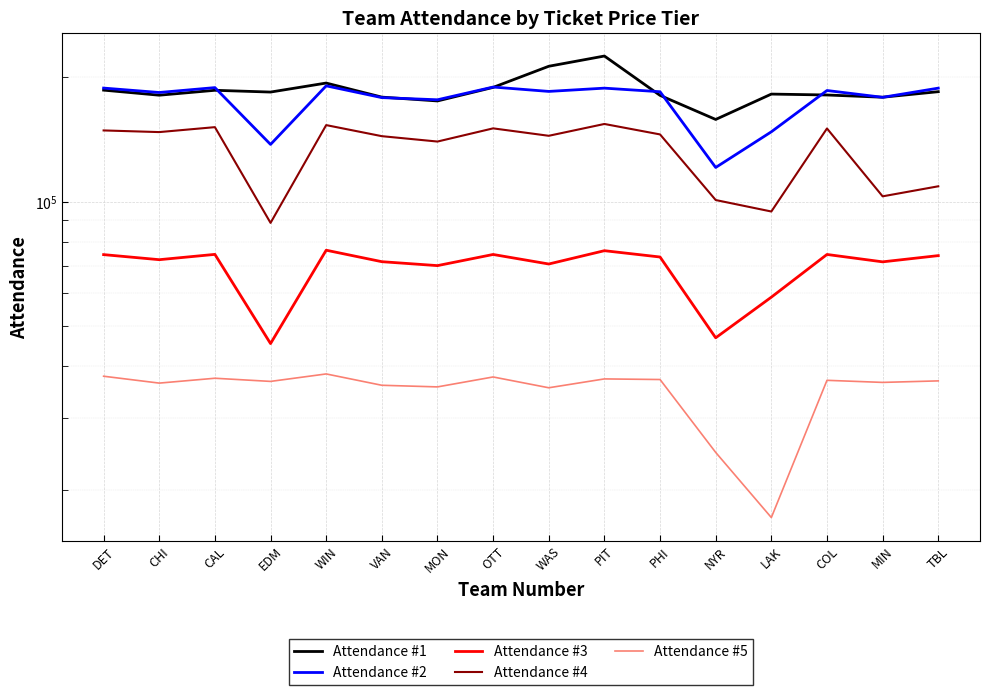

What is the lowest value of the Attendance #2 series?

120917